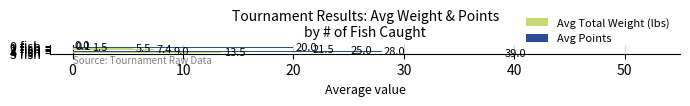

Which series has the largest range (max minus min)?

Avg Points